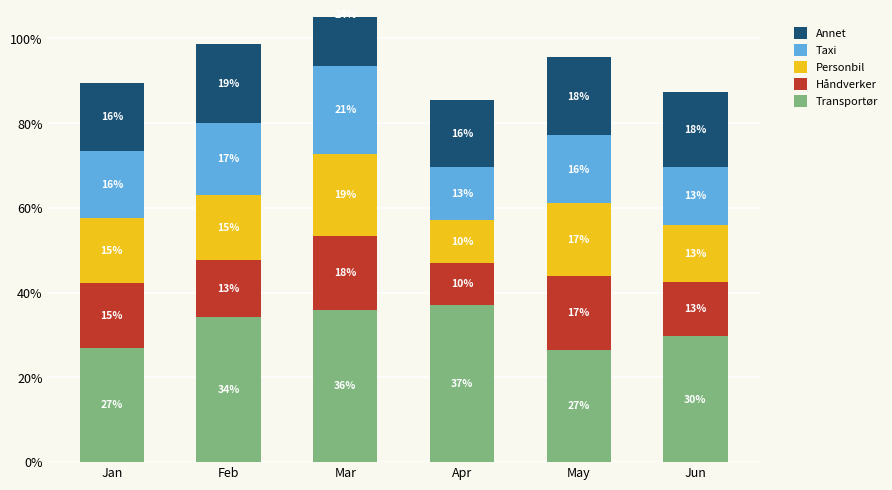

What is the value of the Taxi bar at the 3rd from the left?

0.2